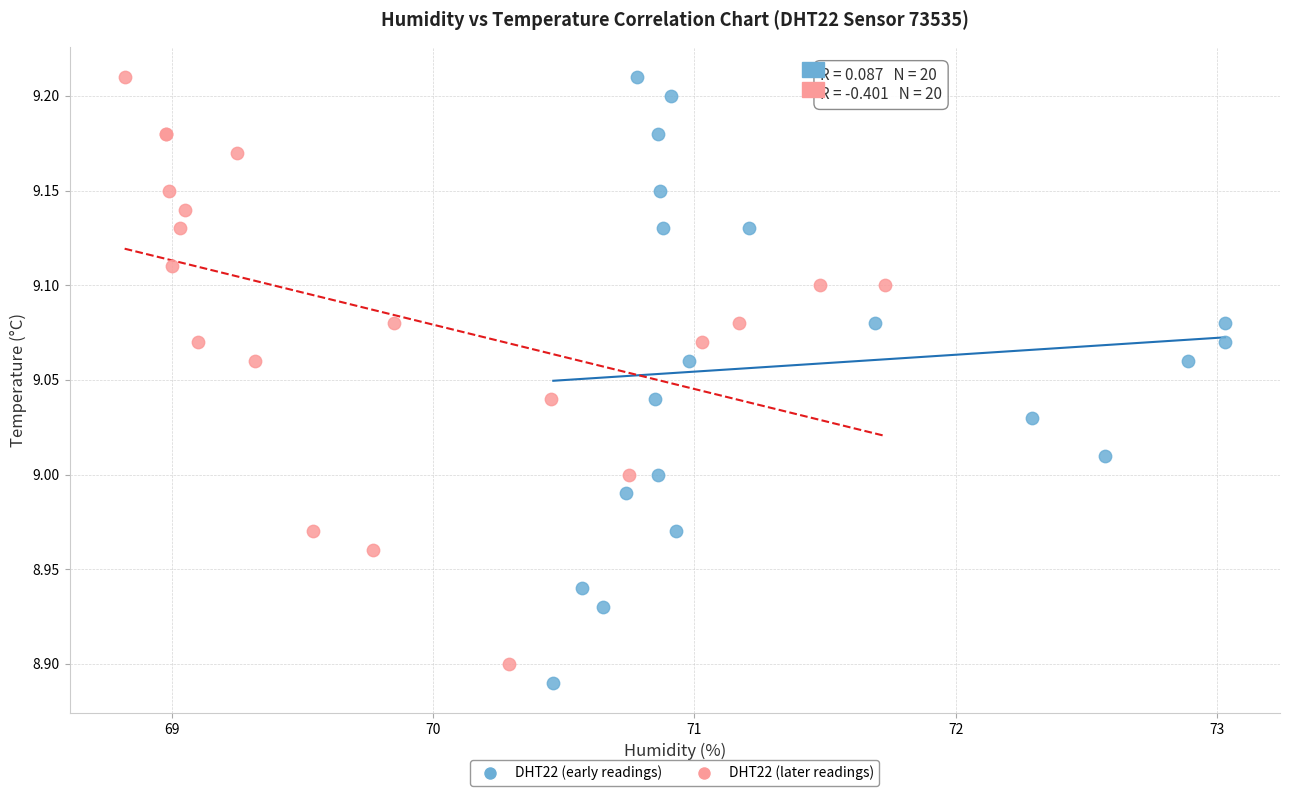

Which series has the largest Y range (max minus min)?

DHT22 (early readings)